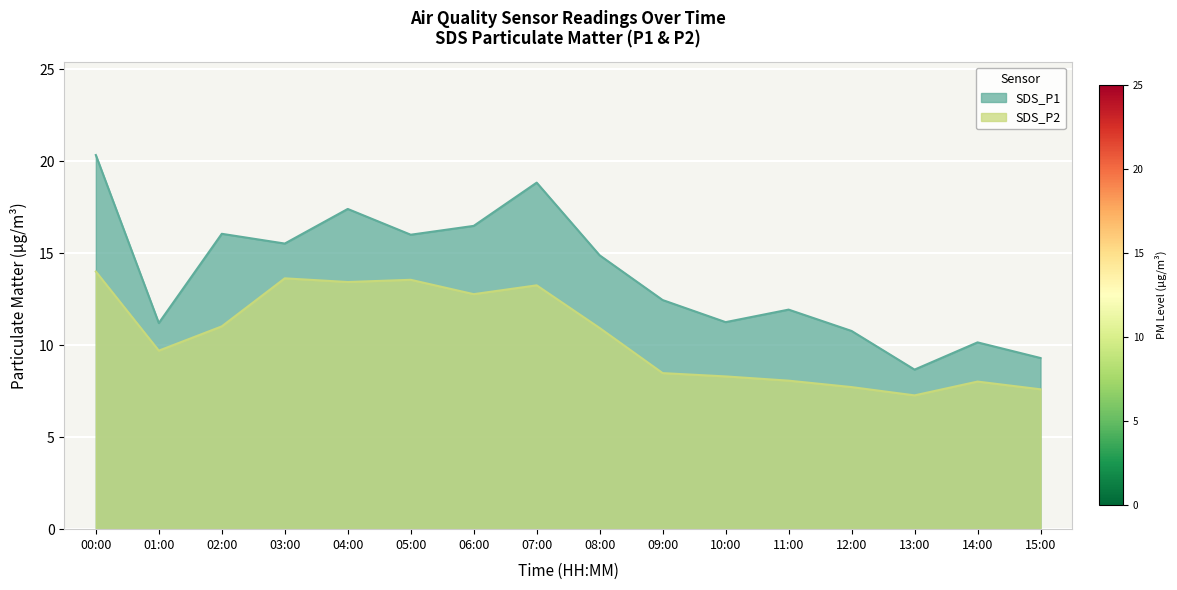

What is the label of the 11th point from the left?

10:00